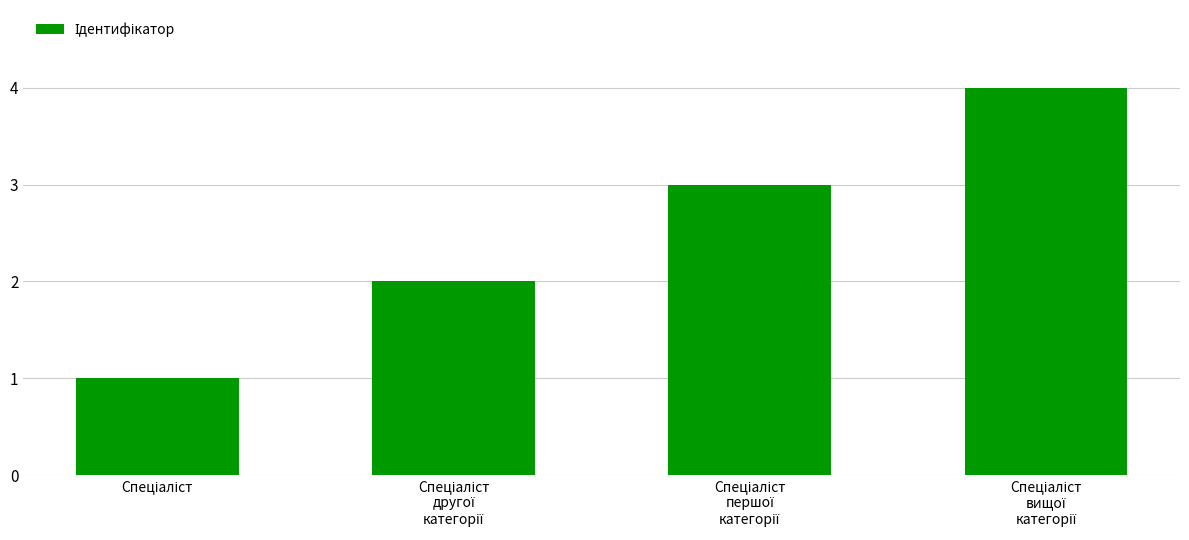

What is the smallest value displayed?

1